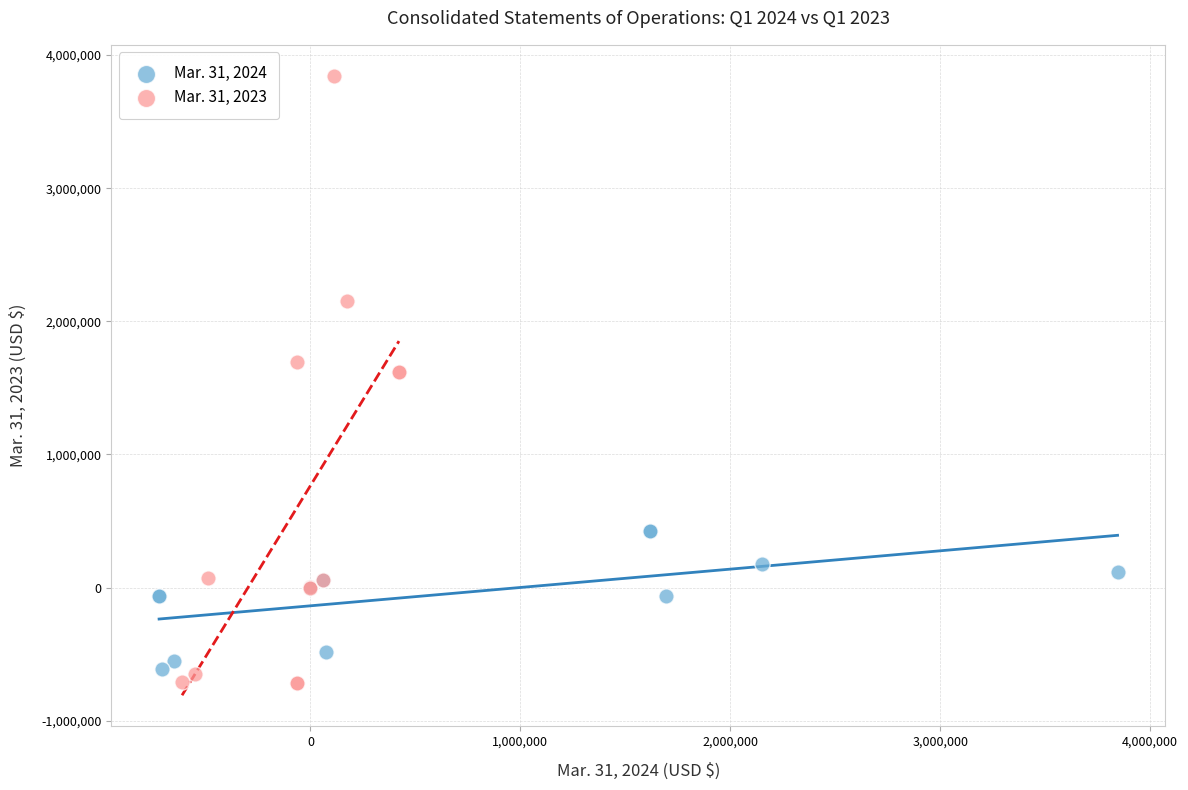

Which series contains the highest Y value?

Mar. 31, 2023